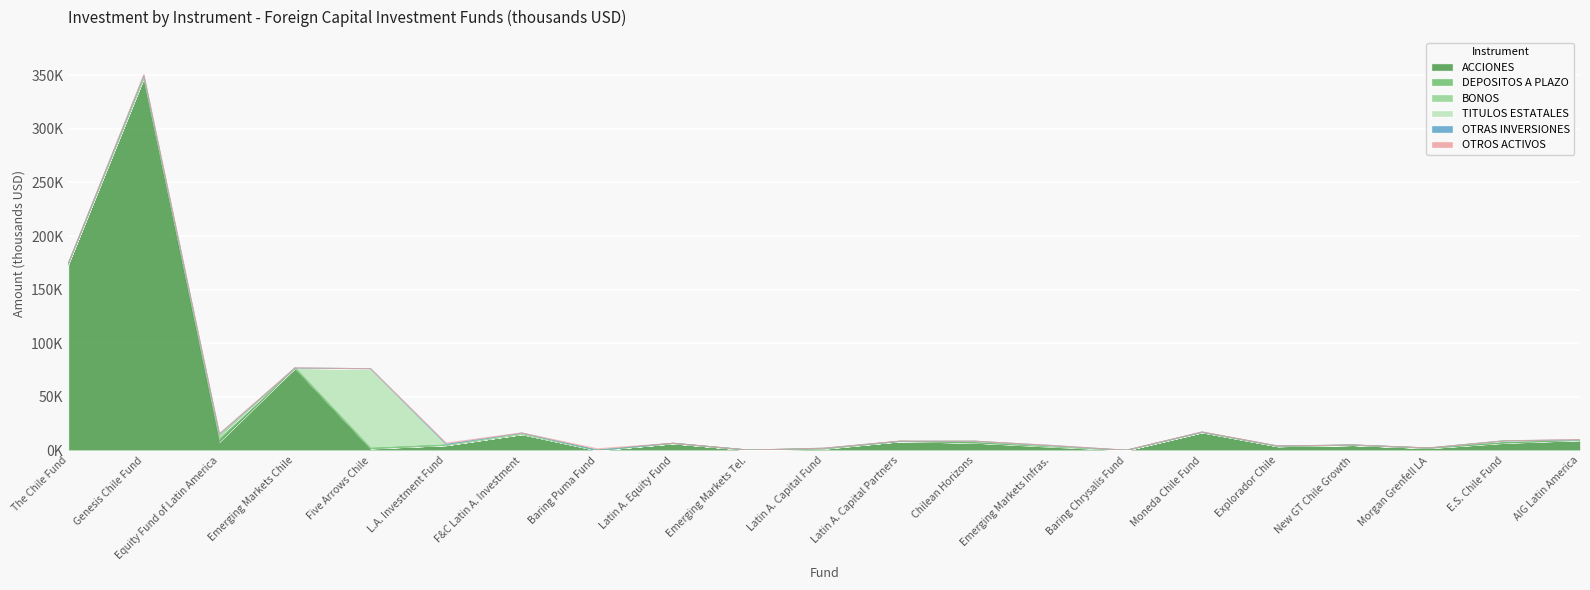

What is the difference between the OTRAS INVERSIONES values at Explorador Chile and Equity Fund of Latin America?

983.1